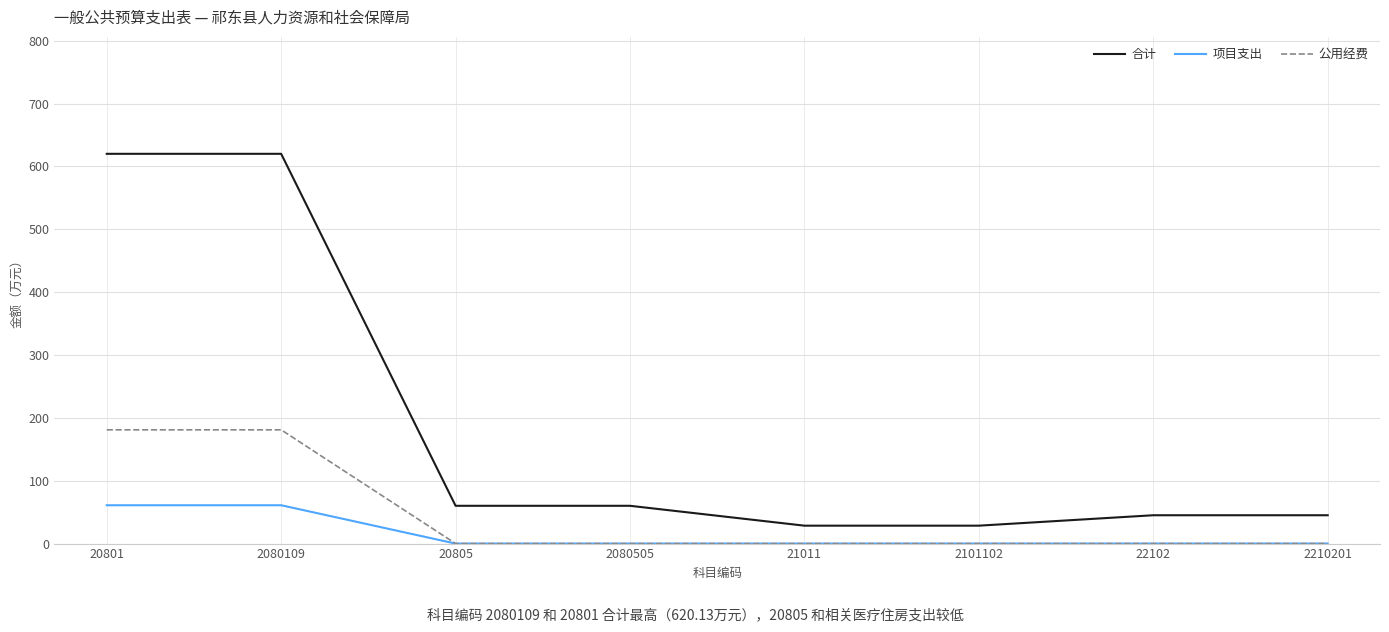

True or false: 公用经费 and 合计 intersect in this chart.

False